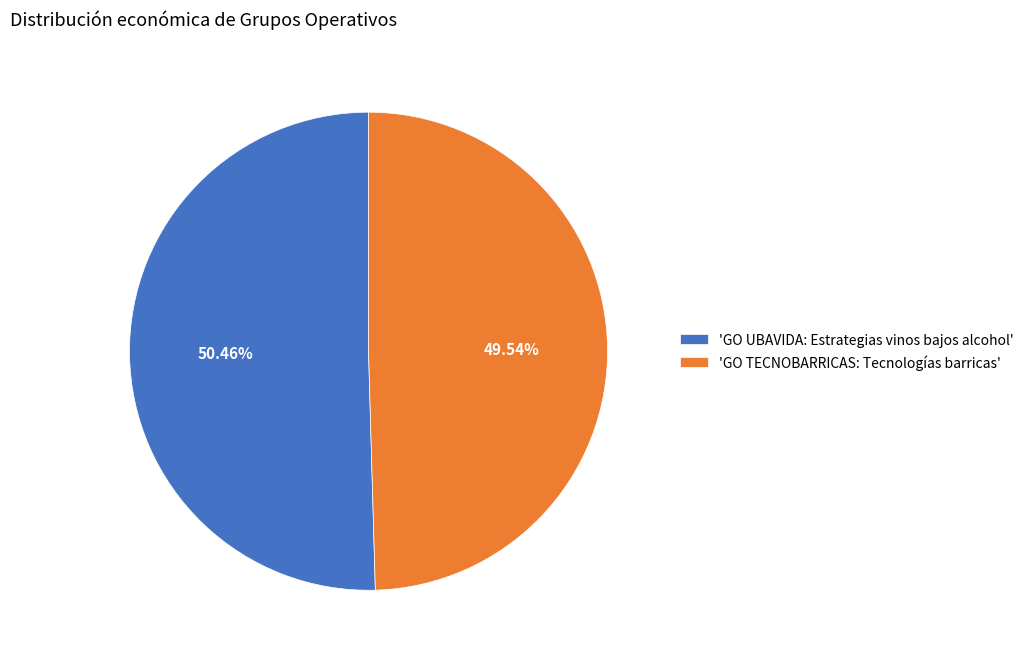

Combined, do 'GO TECNOBARRICAS: Tecnologías barricas' and 'GO UBAVIDA: Estrategias vinos bajos alcohol' account for over 50%?

Yes